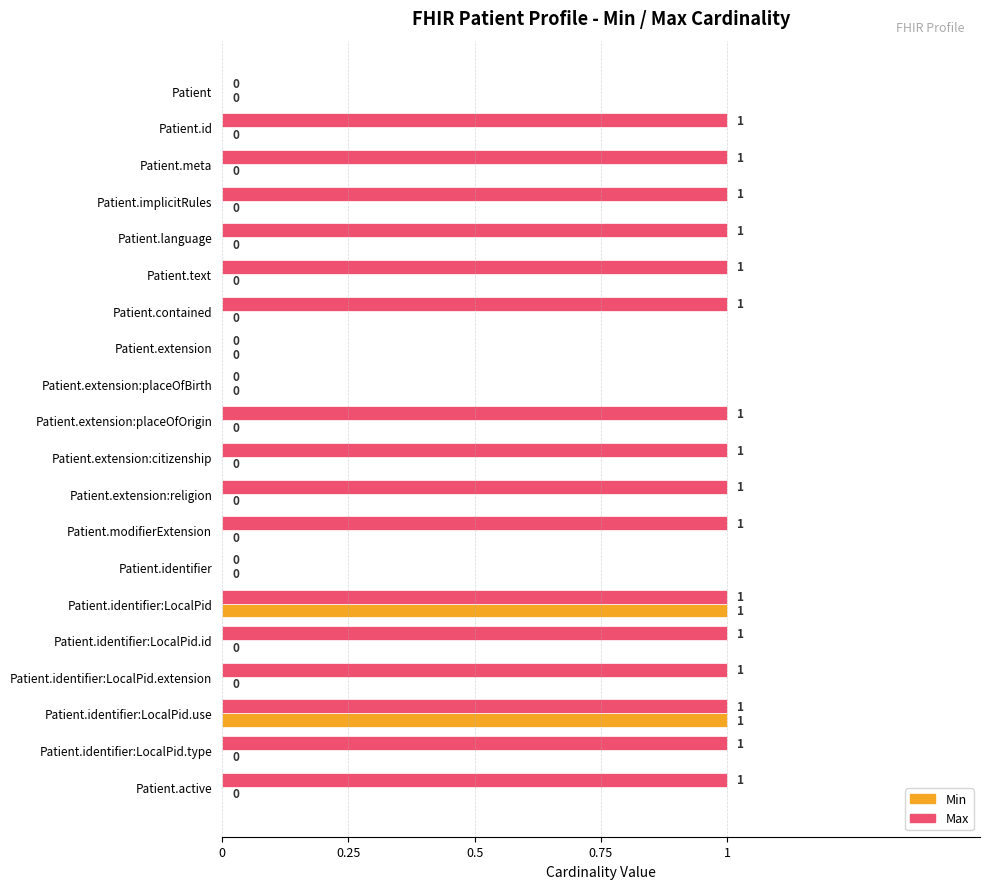

Which series has the largest total across all categories?

Max